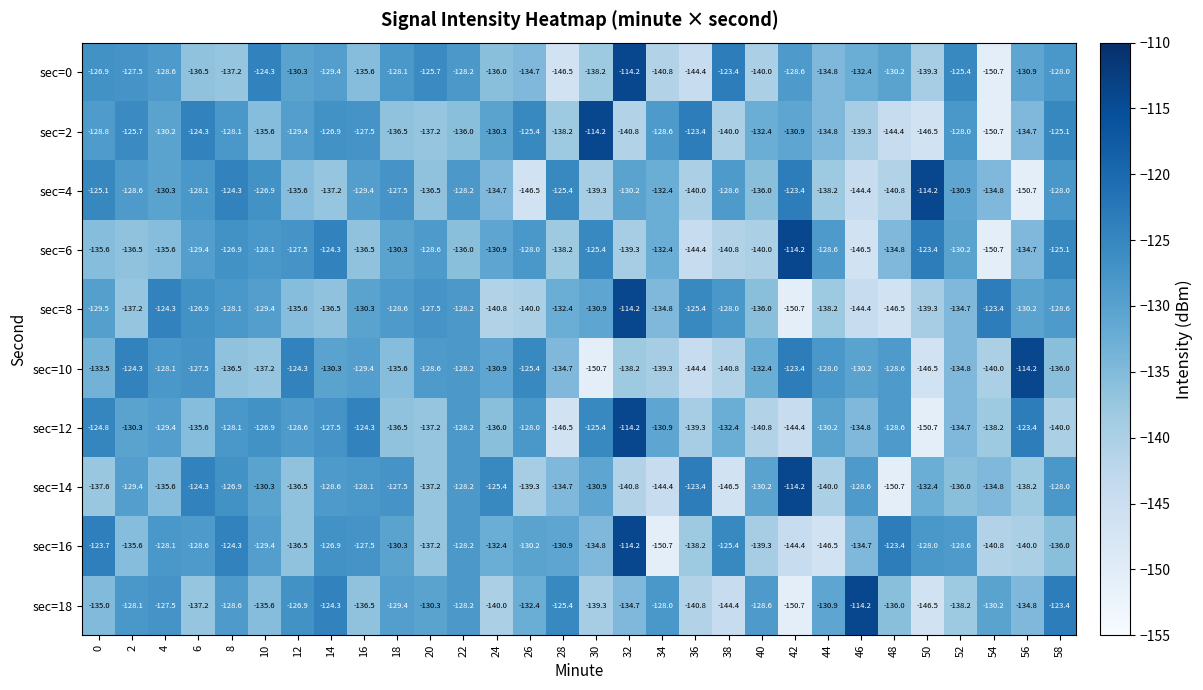

What is the sum of all sec=10 values?

-3982.0